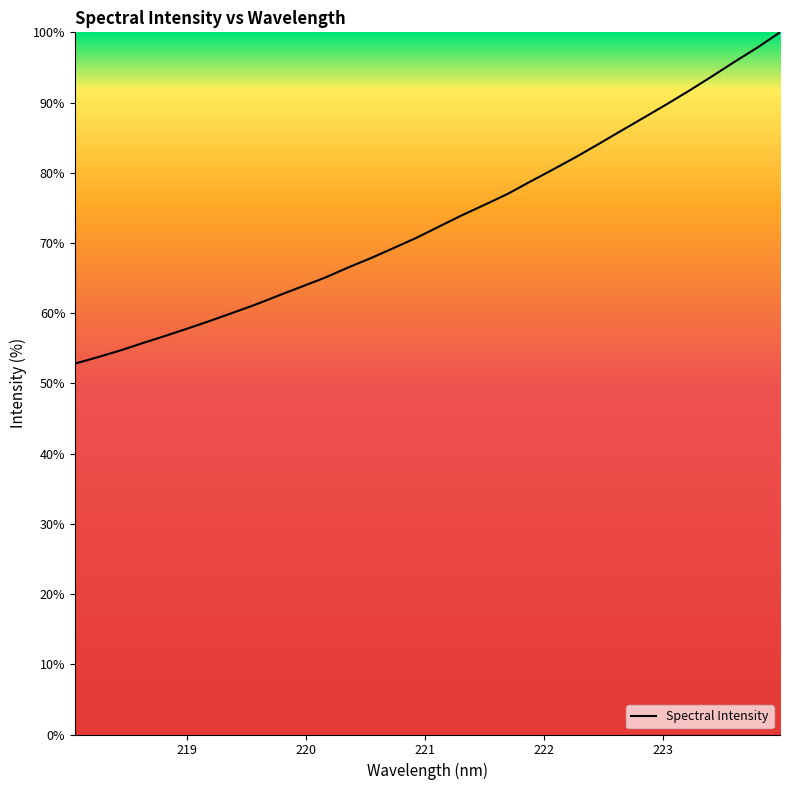

What is the maximum value shown in the chart?

100.0